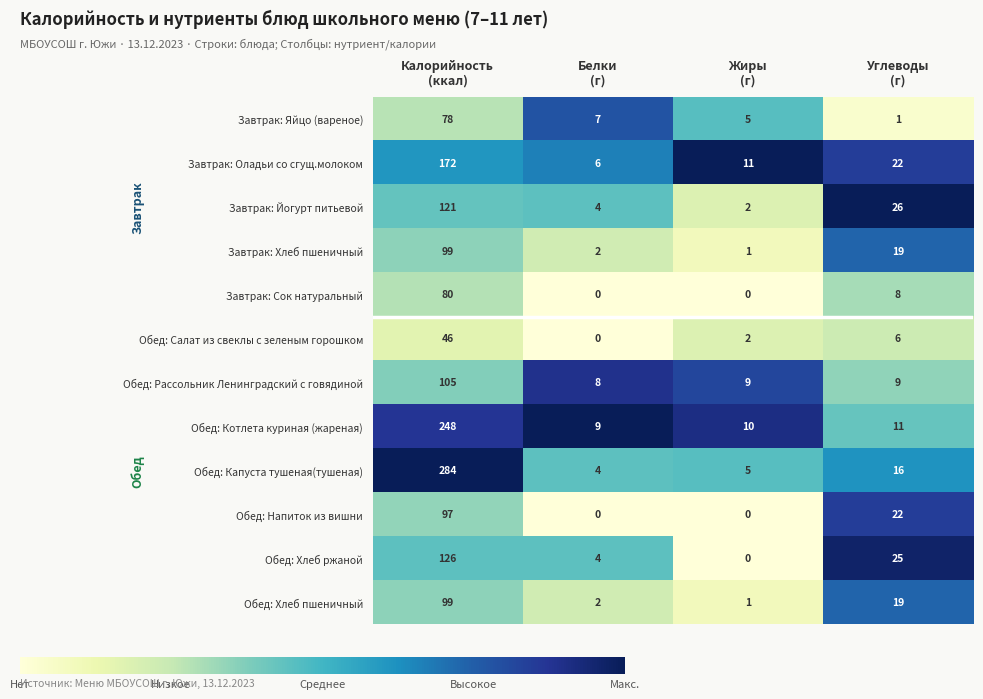

What is the average value of the Завтрак: Хлеб пшеничный series?

30